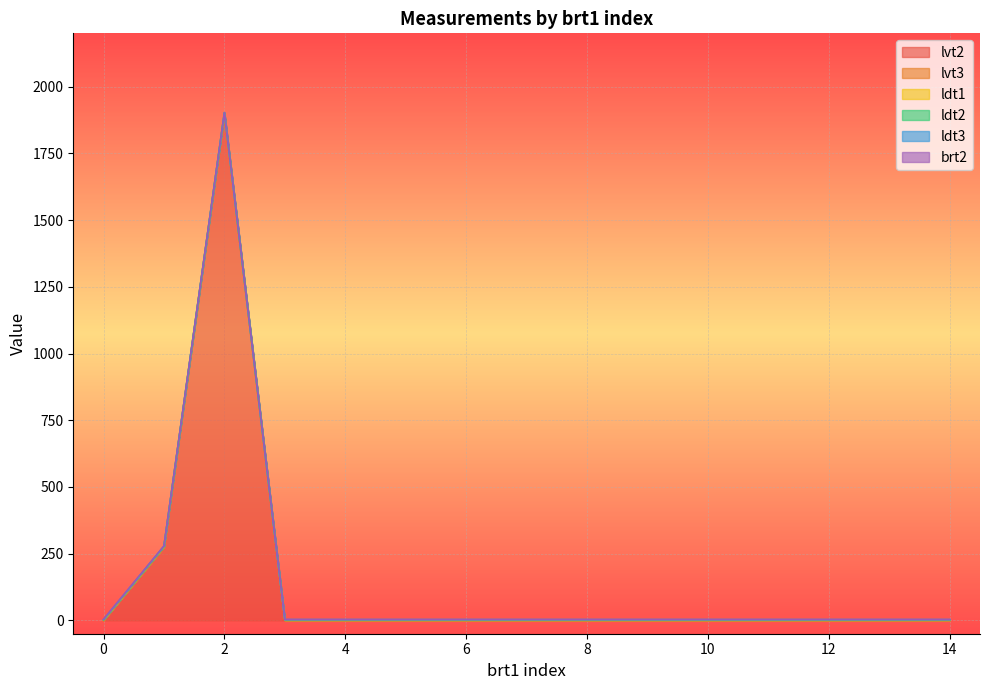

The value of ldt1 at 0.0 is 0. True or false?

False